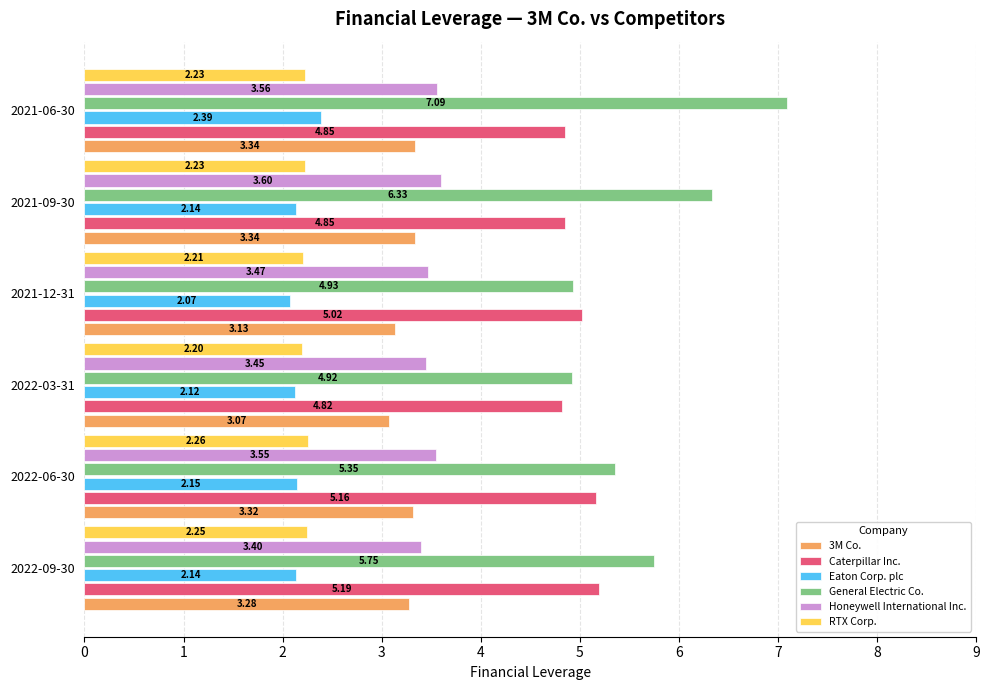

What is the difference between the maximum and minimum values in the Eaton Corp. plc series?

0.3